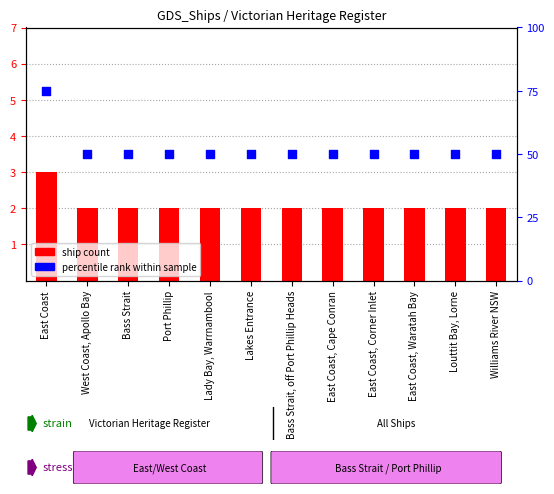

Which series has the largest total across all categories?

percentile rank within sample